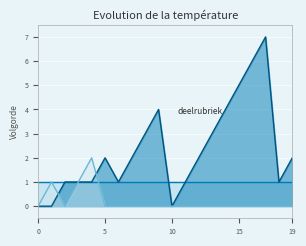

What is the greatest value displayed?

7